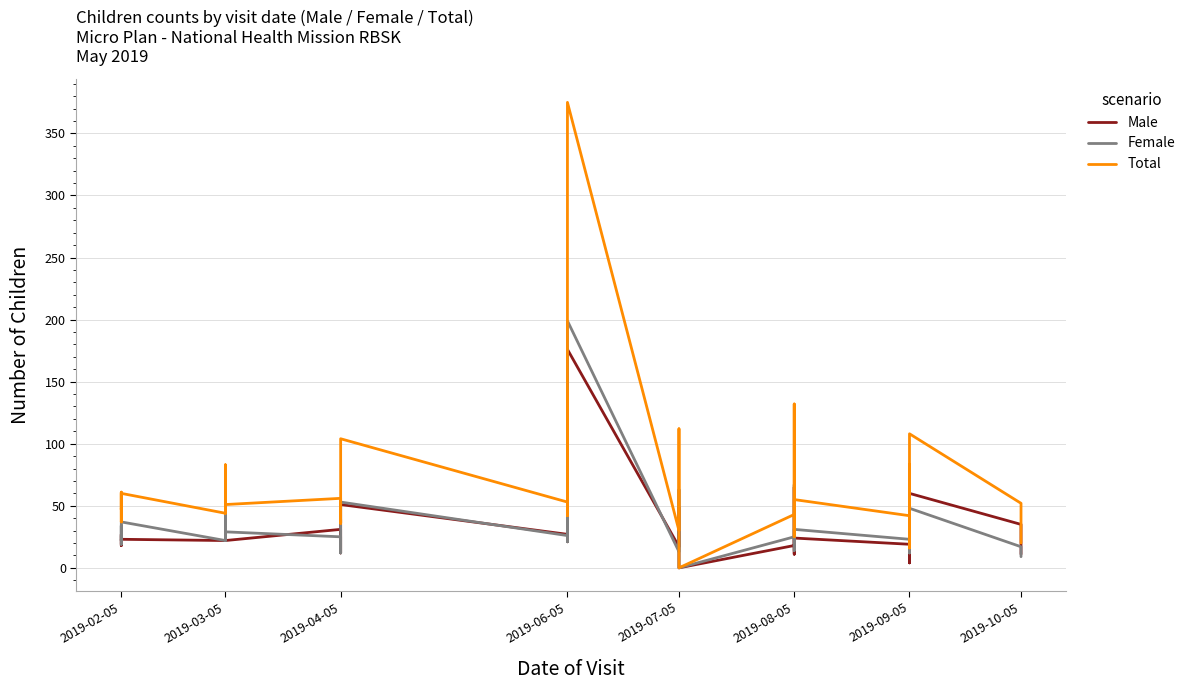

In Female, how many points are higher than both neighbors (excluding endpoints)?

12